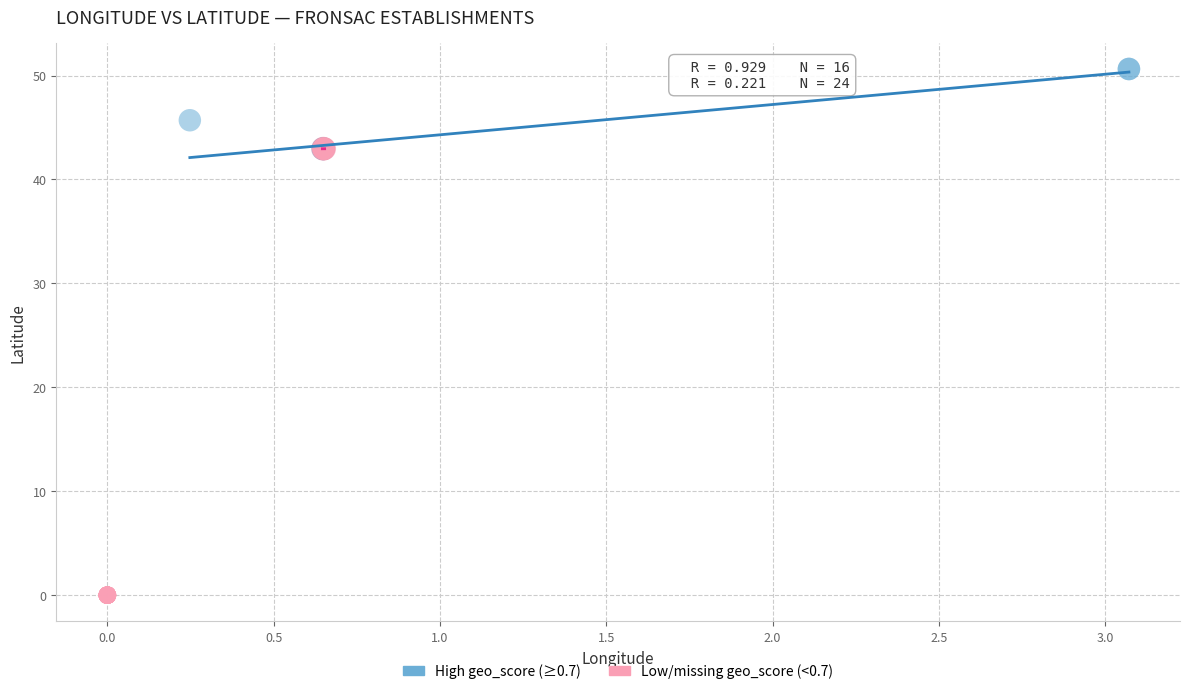

Which series reaches the minimum Y coordinate?

Low/missing geo_score (<0.7)